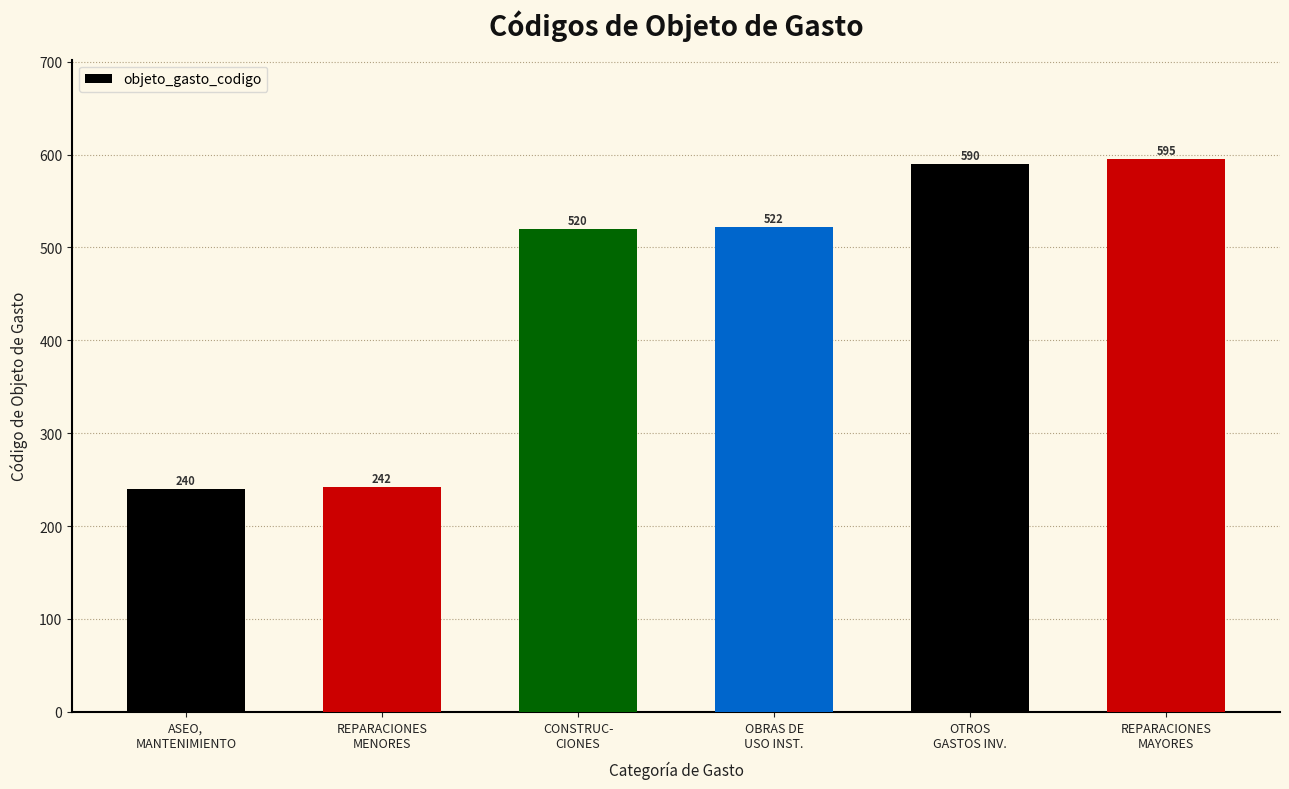

Which has a higher value, CONSTRUC-
CIONES or OTROS
GASTOS INV.?

OTROS
GASTOS INV.